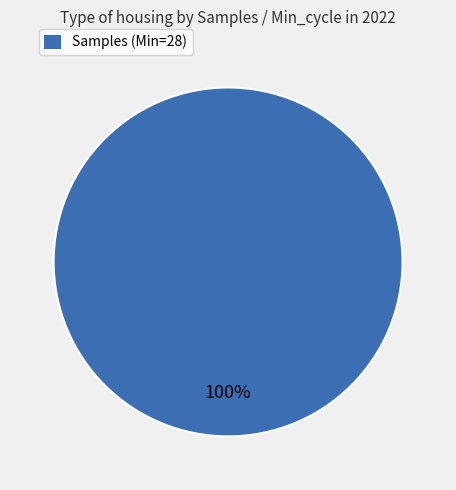

True or false: Samples (Min=28) accounts for 100% of the total.

True